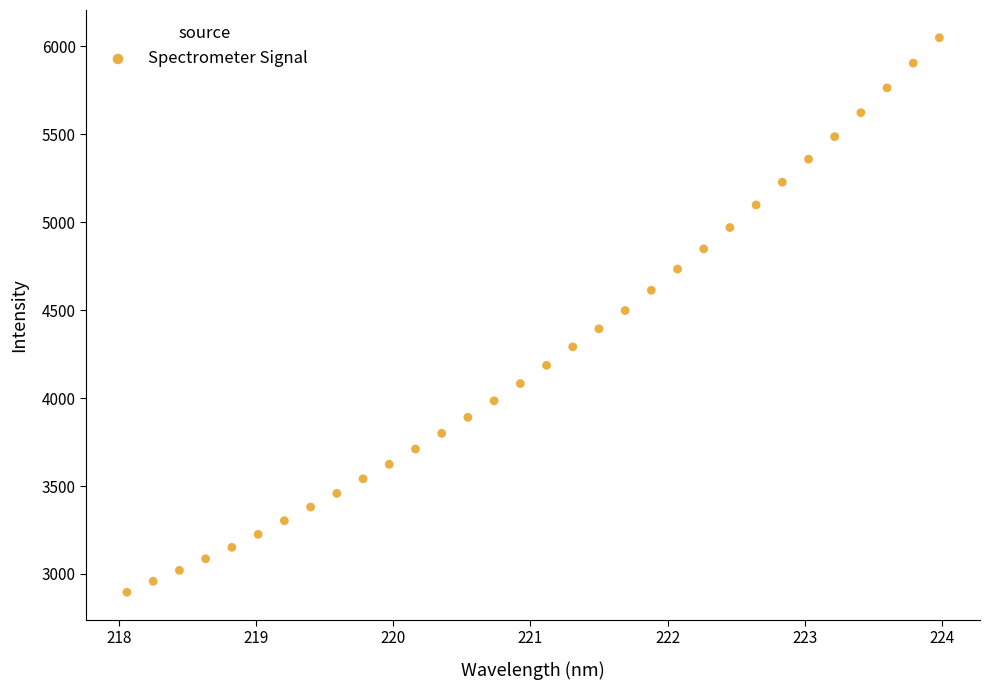

What is the range of X values (max minus min)?

5.9